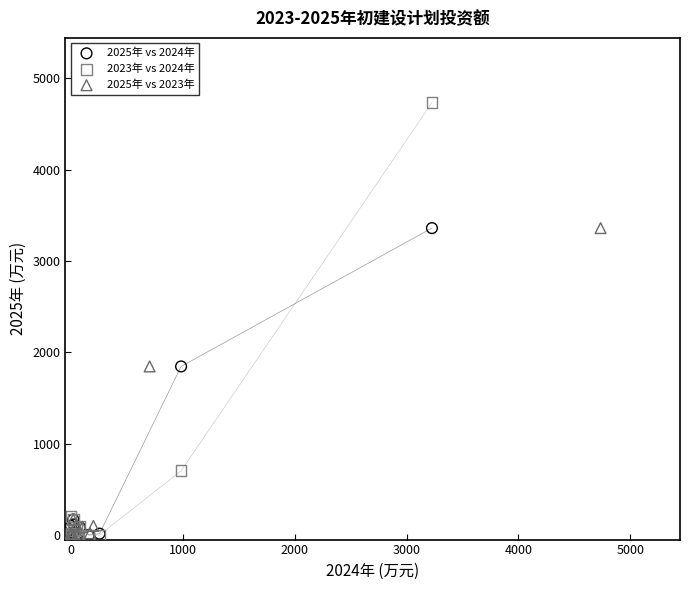

Which series has the widest spread of Y values?

2023年 vs 2024年